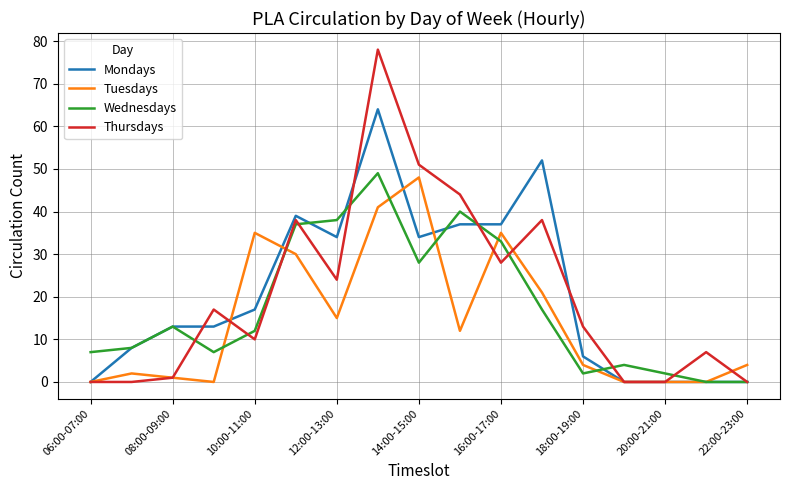

List the series in order of their peak value, highest first.

Thursdays, Mondays, Wednesdays, Tuesdays